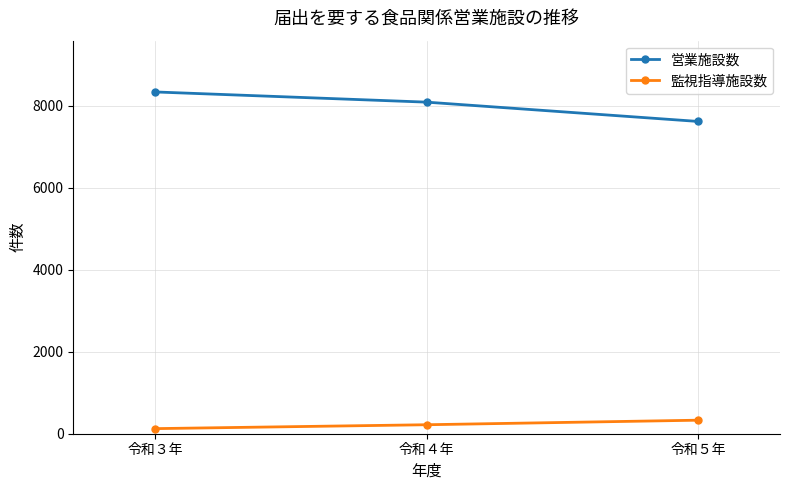

True or false: 営業施設数 has a value of 8084 at 令和４年.

True